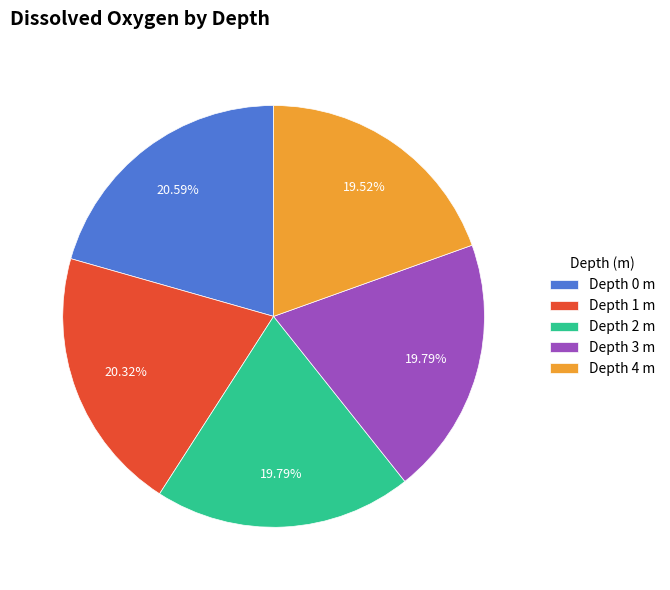

Is the sum of Depth 0 m and Depth 1 m greater than half?

No